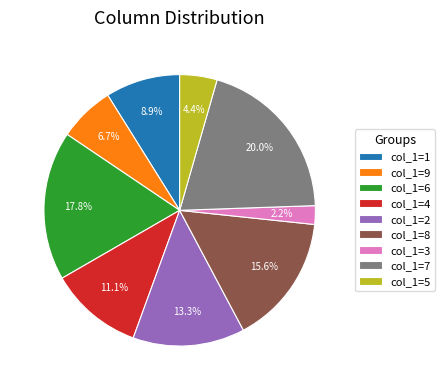

What percentage is NOT represented by col_1=9?

93.3%